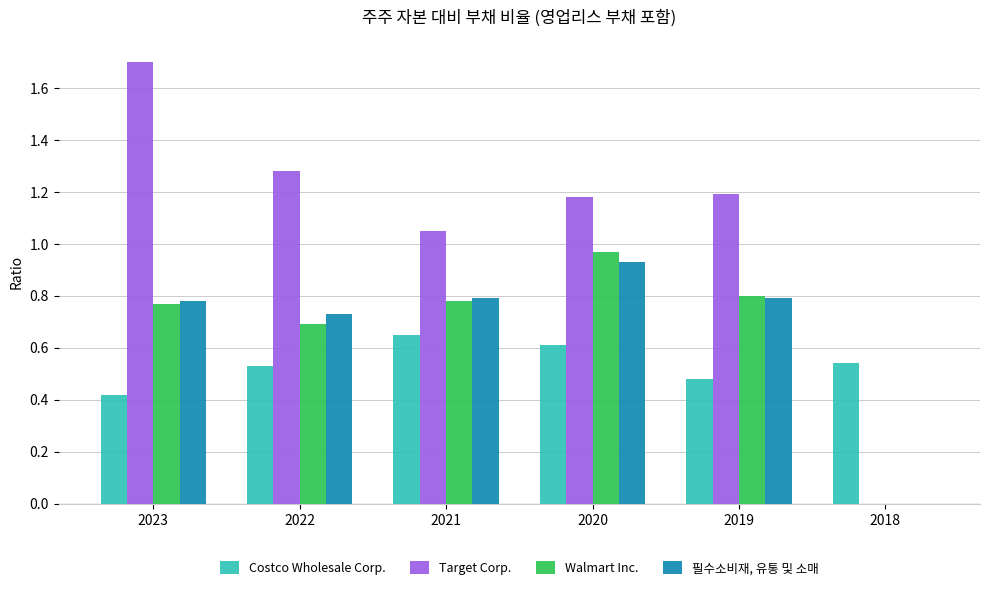

Is the value of Target Corp. at 2018 greater than the value of 필수소비재, 유통 및 소매 at 2023?

No